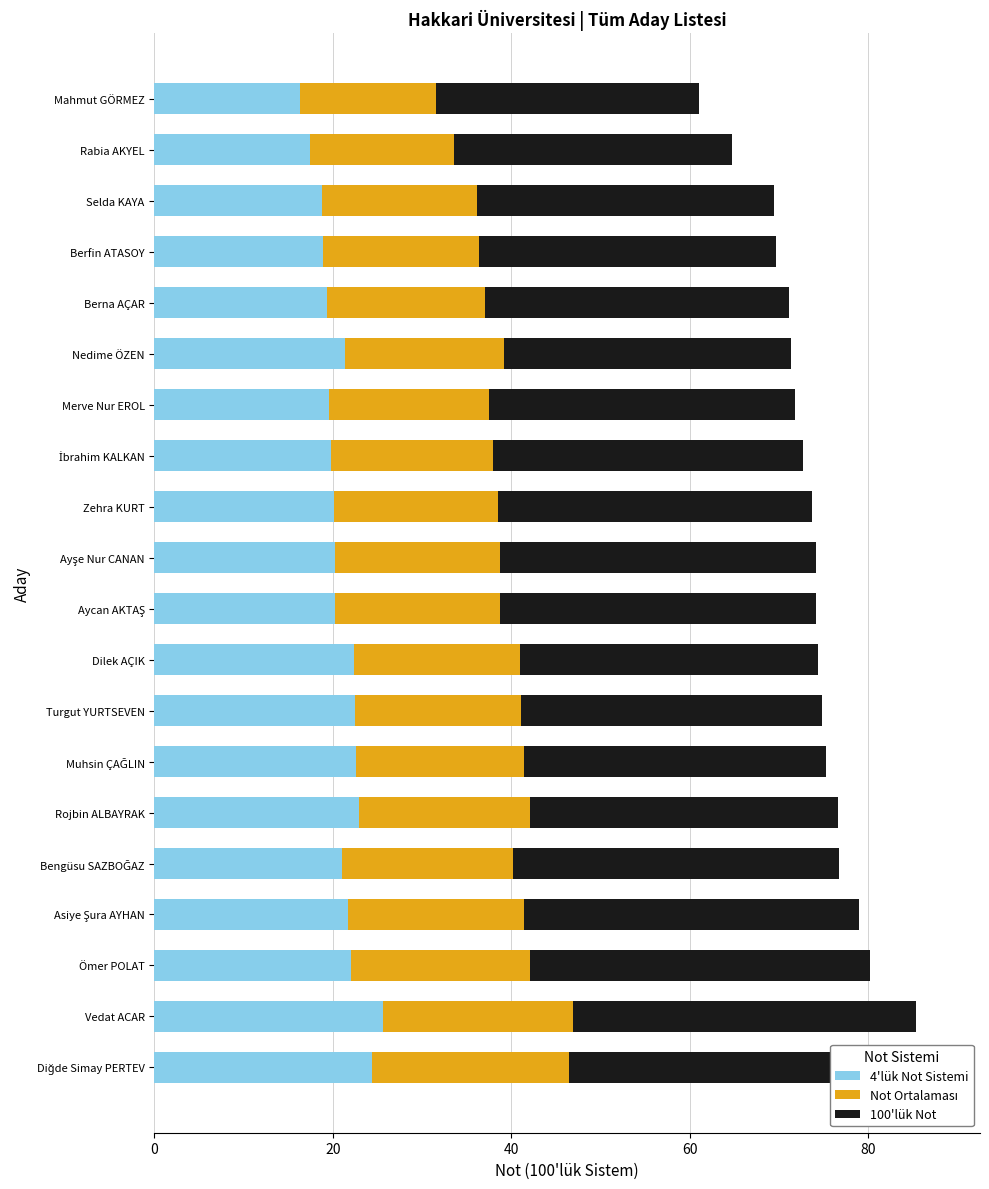

How many data points does each series have?

20